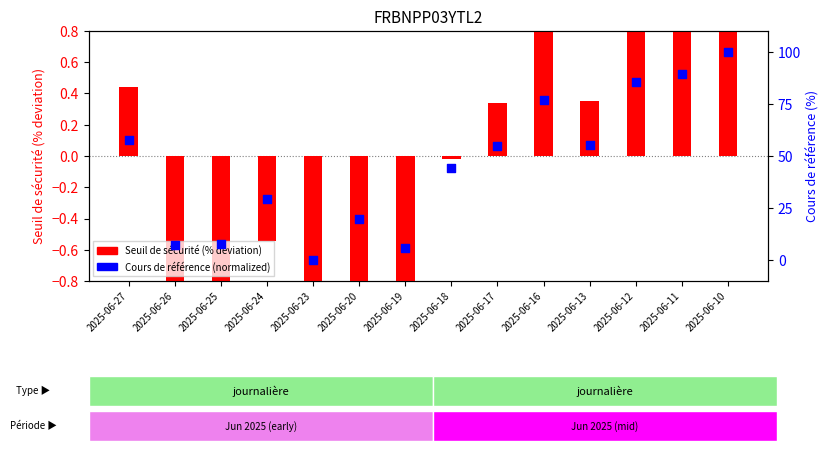

Which series has the largest total across all categories?

Cours de référence (normalized)